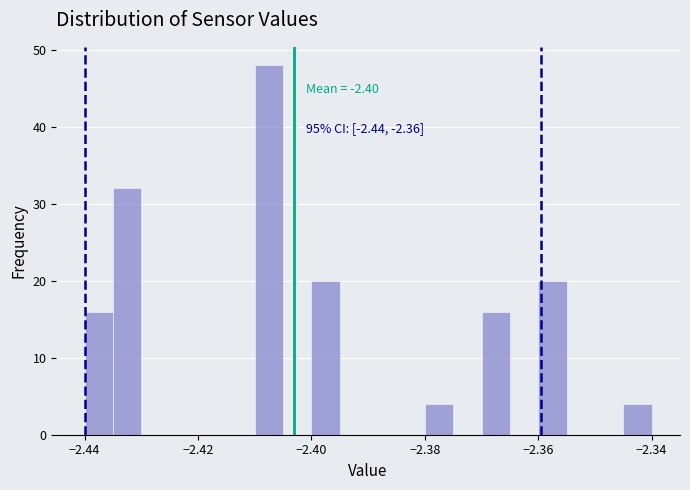

Around what value on the x-axis is the tallest bar? Give the approximate position of its centre, as read against the axis.

-2.408